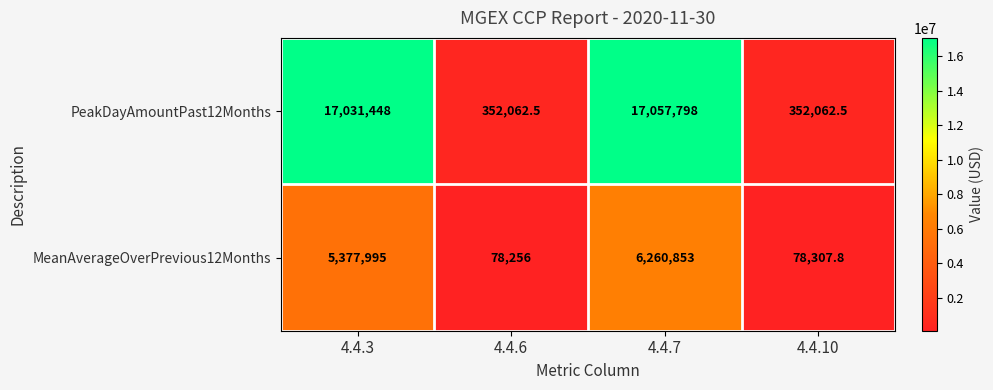

Which series changed the most between 4.4.3 and 4.4.6?

PeakDayAmountPast12Months